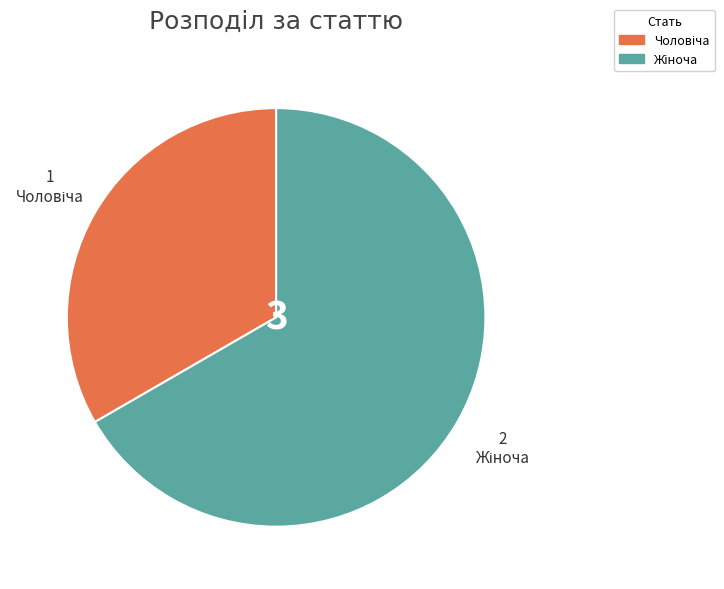

Approximately how many times larger is the value at Жіноча compared to Чоловіча?

2.0